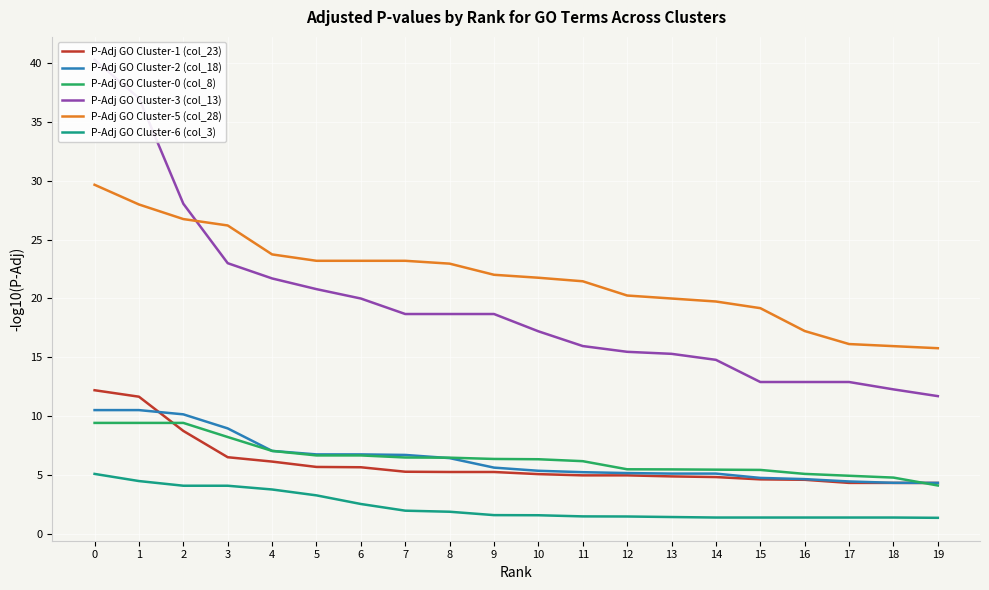

Rank the series at 2 from lowest to highest value.

P-Adj GO Cluster-6 (col_3), P-Adj GO Cluster-1 (col_23), P-Adj GO Cluster-0 (col_8), P-Adj GO Cluster-2 (col_18), P-Adj GO Cluster-5 (col_28), P-Adj GO Cluster-3 (col_13)